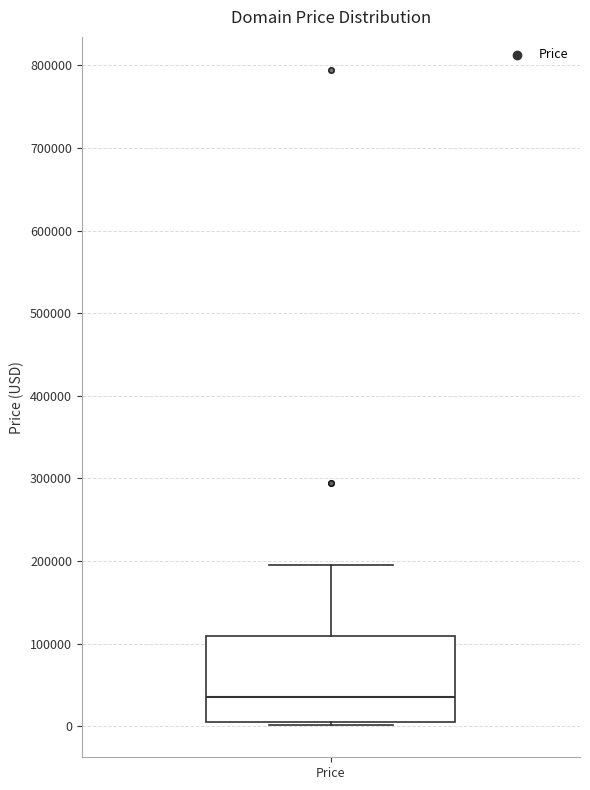

Transcribe this box plot: give where the median line is, the range the box spans, and where the two whiskers end, as read against the y-axis. The values are not printed on the chart, so give them approximately, as read against the axis.

median 30000, box 0 to 110000, whiskers 0 to 190000